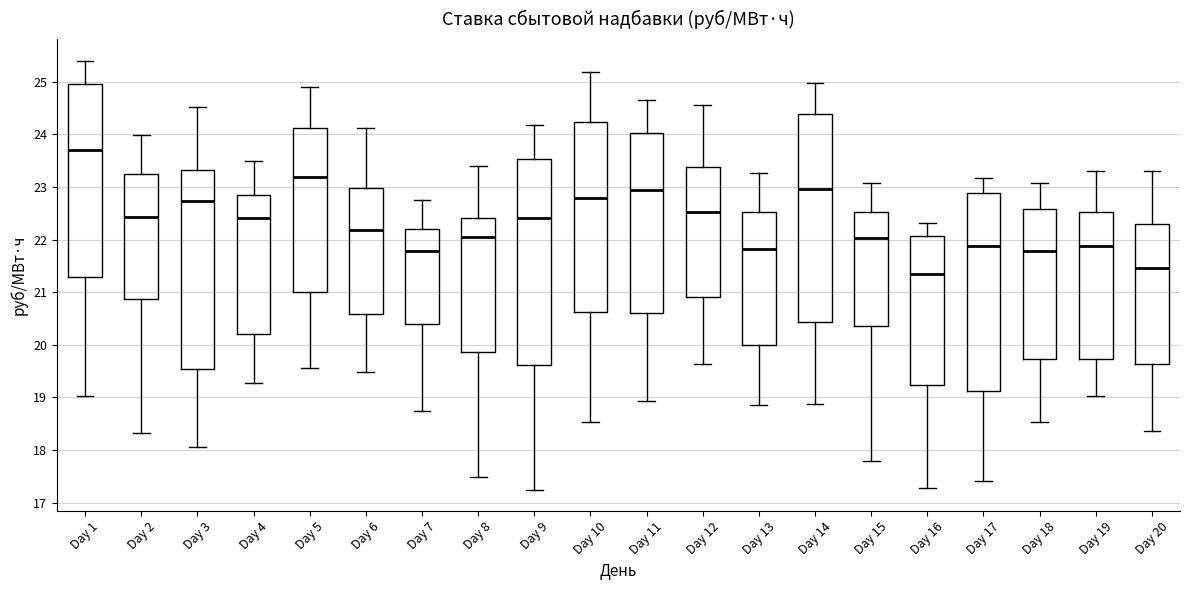

Reading left to right, transcribe this box plot: for each box, give where its median line is, the range the box spans, and where its two whiskers end, as read against the y-axis. The values are not printed on the chart, so give them approximately, as read against the axis.

Day 1: median 23.7, box 21.3 to 25.0, whiskers 19.0 to 25.4
Day 2: median 22.4, box 20.9 to 23.2, whiskers 18.3 to 24.0
Day 3: median 22.7, box 19.5 to 23.3, whiskers 18.1 to 24.5
Day 4: median 22.4, box 20.2 to 22.8, whiskers 19.3 to 23.5
Day 5: median 23.2, box 21.0 to 24.1, whiskers 19.6 to 24.9
Day 6: median 22.2, box 20.6 to 23.0, whiskers 19.5 to 24.1
Day 7: median 21.8, box 20.4 to 22.2, whiskers 18.8 to 22.8
Day 8: median 22.1, box 19.9 to 22.4, whiskers 17.5 to 23.4
Day 9: median 22.4, box 19.6 to 23.5, whiskers 17.3 to 24.2
Day 10: median 22.8, box 20.6 to 24.2, whiskers 18.5 to 25.2
Day 11: median 23.0, box 20.6 to 24.0, whiskers 18.9 to 24.7
Day 12: median 22.5, box 20.9 to 23.4, whiskers 19.6 to 24.6
Day 13: median 21.8, box 20.0 to 22.5, whiskers 18.9 to 23.3
Day 14: median 23.0, box 20.4 to 24.4, whiskers 18.9 to 25.0
Day 15: median 22.0, box 20.4 to 22.5, whiskers 17.8 to 23.1
Day 16: median 21.3, box 19.2 to 22.1, whiskers 17.3 to 22.3
Day 17: median 21.9, box 19.1 to 22.9, whiskers 17.4 to 23.2
Day 18: median 21.8, box 19.7 to 22.6, whiskers 18.5 to 23.1
Day 19: median 21.9, box 19.7 to 22.5, whiskers 19.0 to 23.3
Day 20: median 21.5, box 19.6 to 22.3, whiskers 18.4 to 23.3